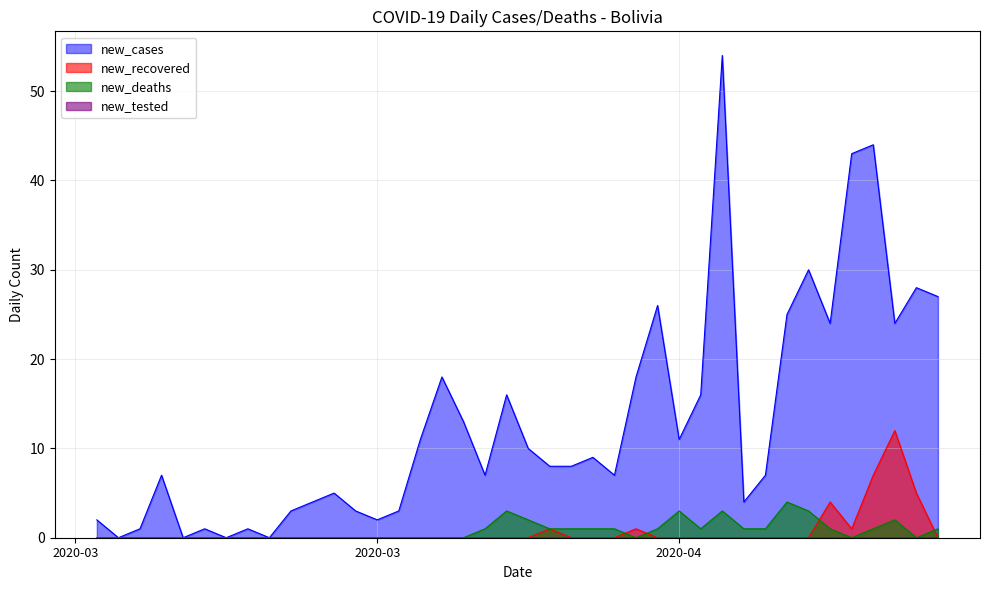

What is the label of the 20th point from the right?

2020-03-31